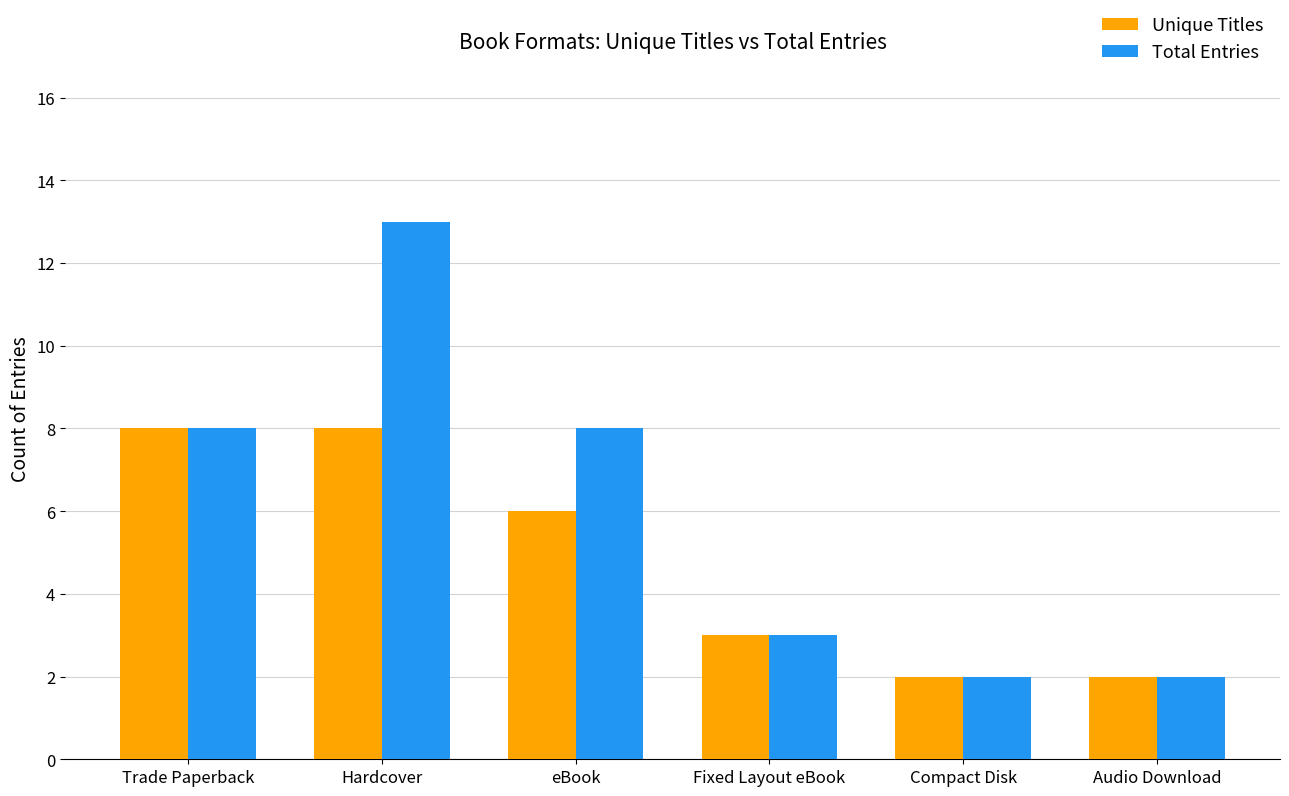

What is the label of the 2nd bar from the right?

Compact Disk